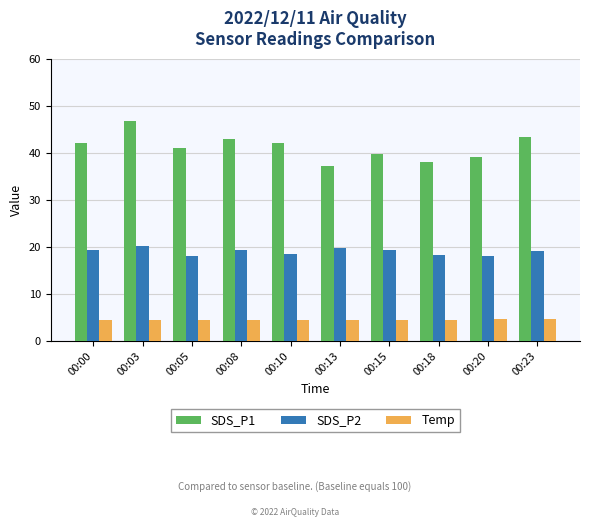

Are the bars grouped side by side (vs. stacked)?

Yes